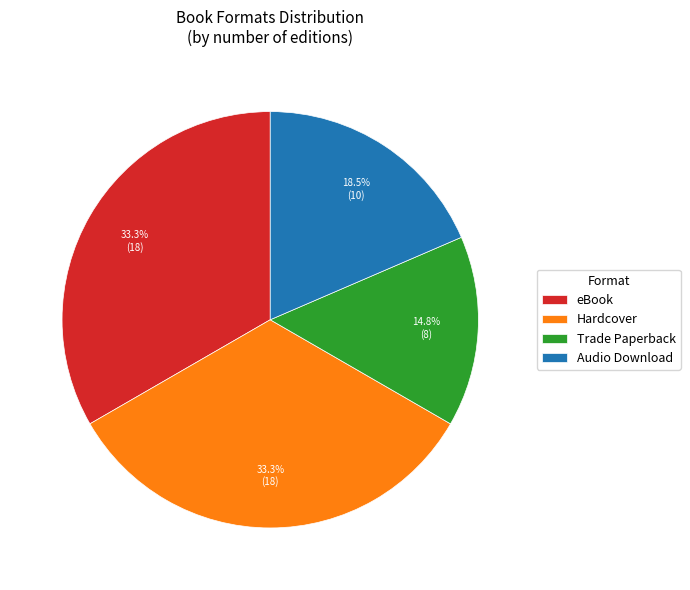

To the nearest percent, what is the combined percentage of Trade Paperback and Audio Download?

33%